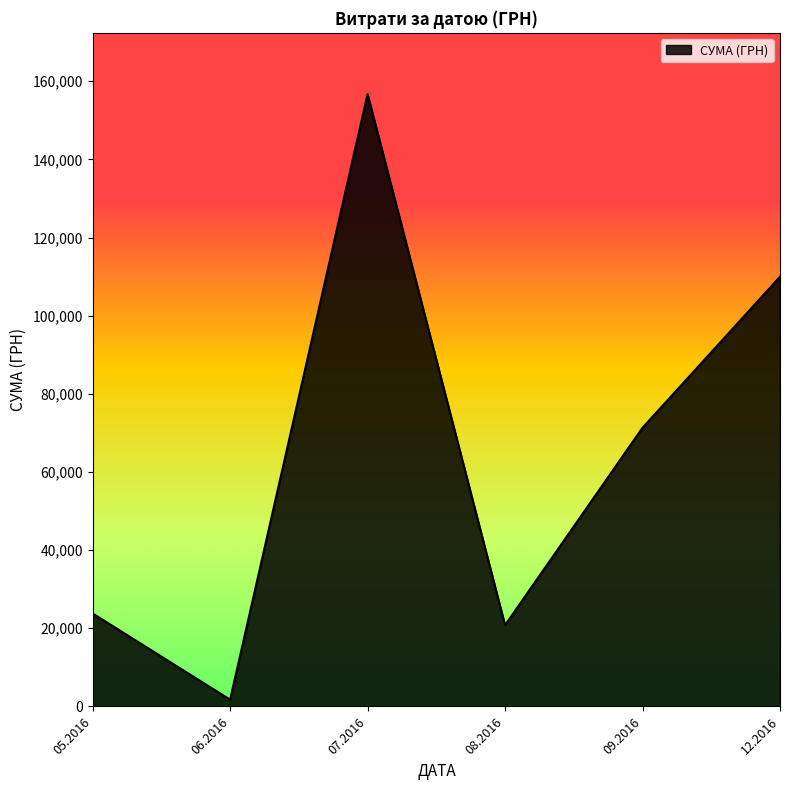

What is the change in value from 05.2016 to 09.2016?

+47523.0